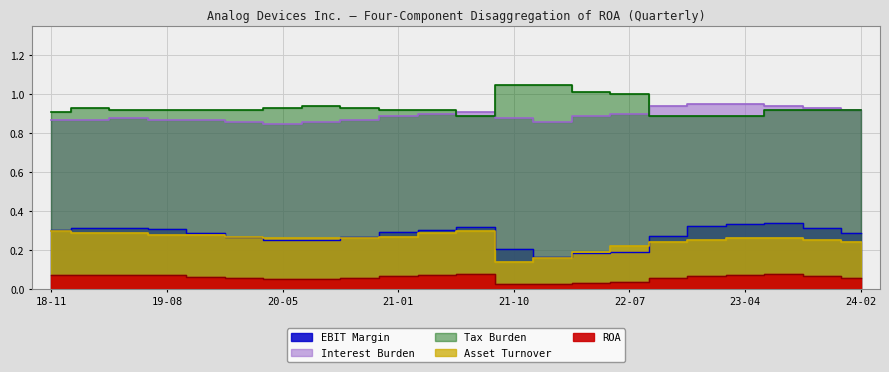

What is the value of the Asset Turnover point at the 15th from the left?

0.2